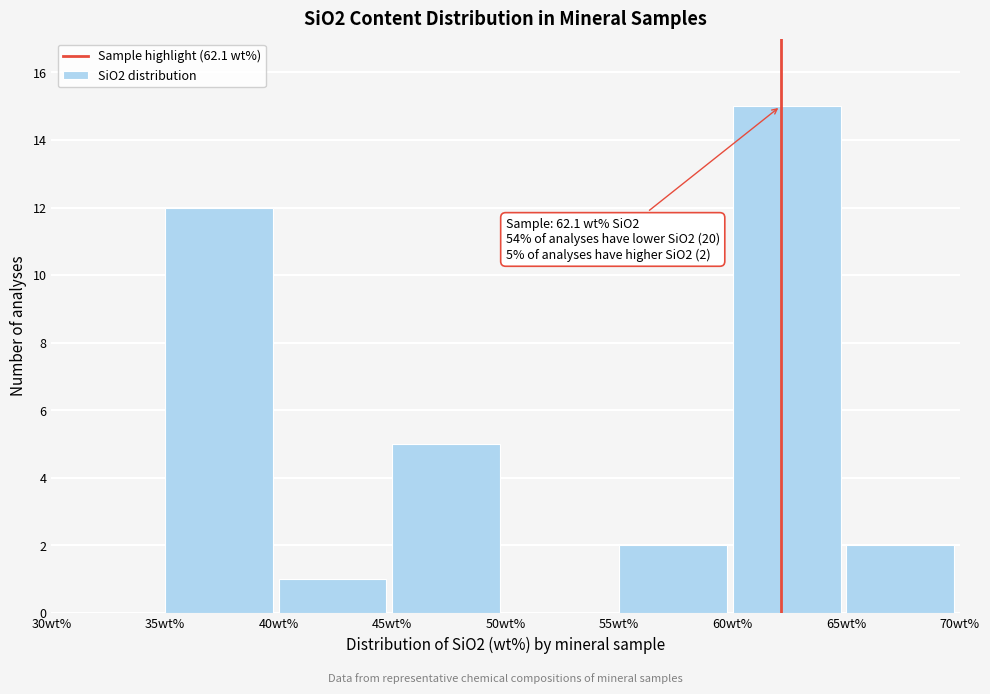

Which range on the x-axis has the tallest bar?

60 to 65